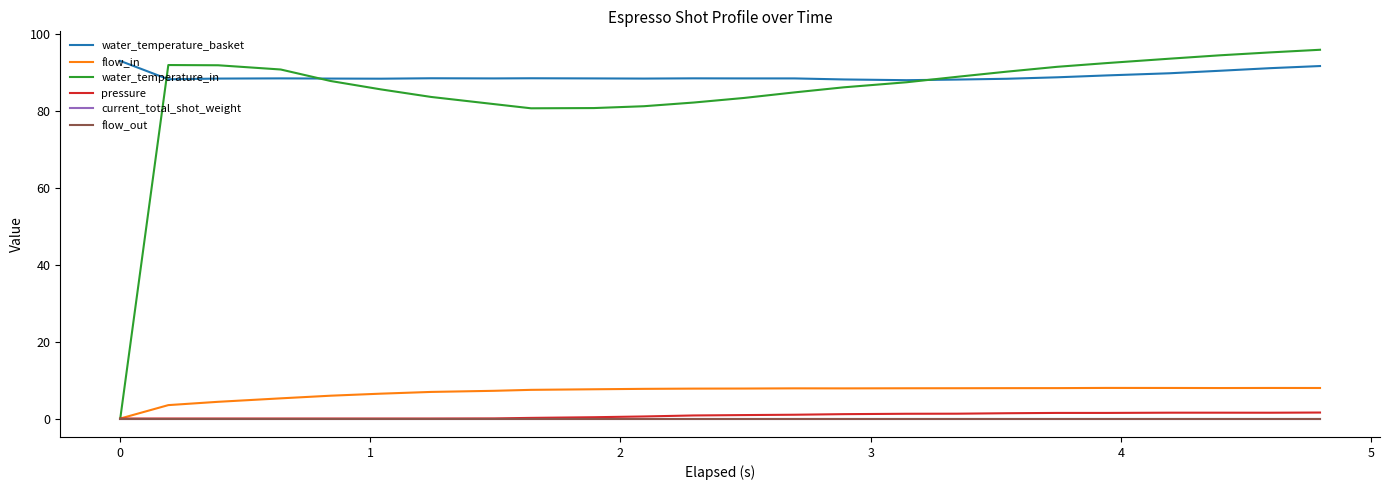

What is the sum of all water_temperature_in values?

2022.1